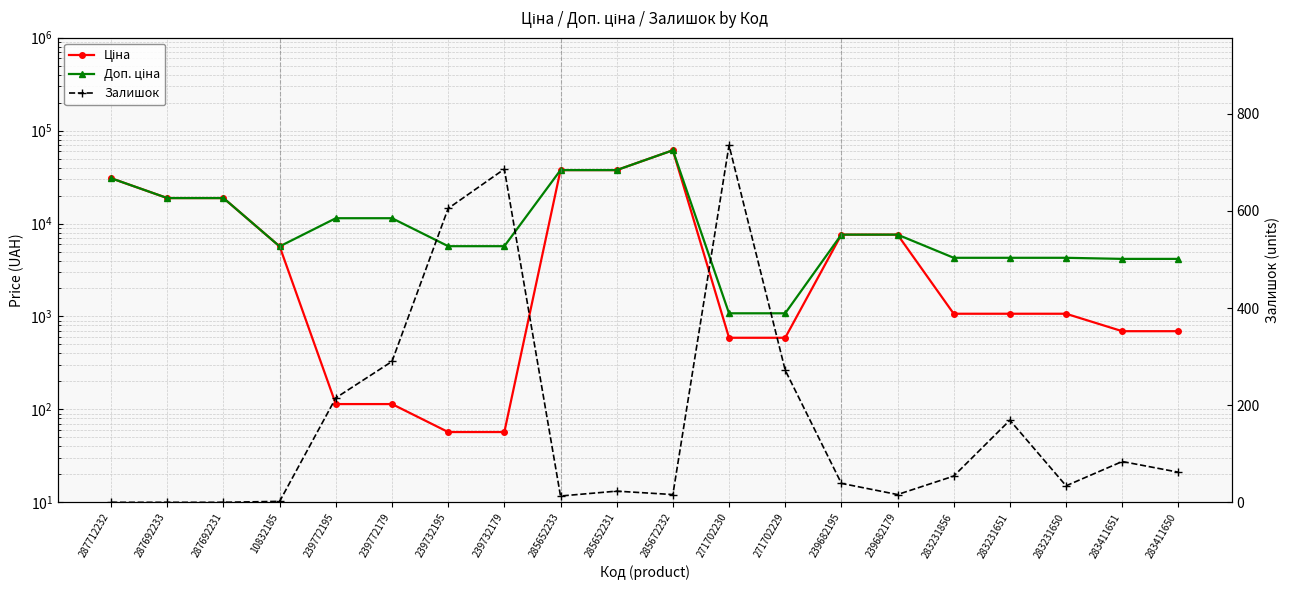

What are all the series names shown in the legend?

Ціна, Доп. ціна, Залишок